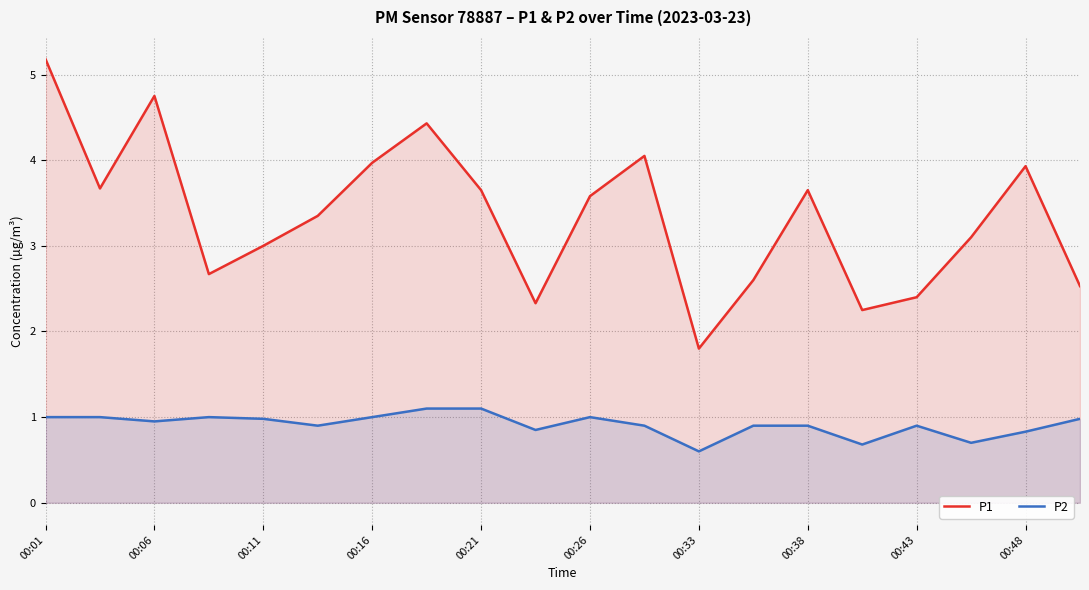

The value of P1 at 00:21 is 3.6. True or false?

True